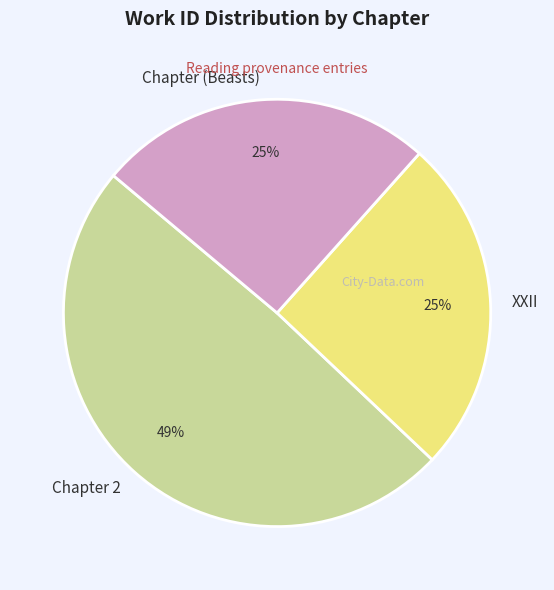

How many segments does this pie chart have?

3